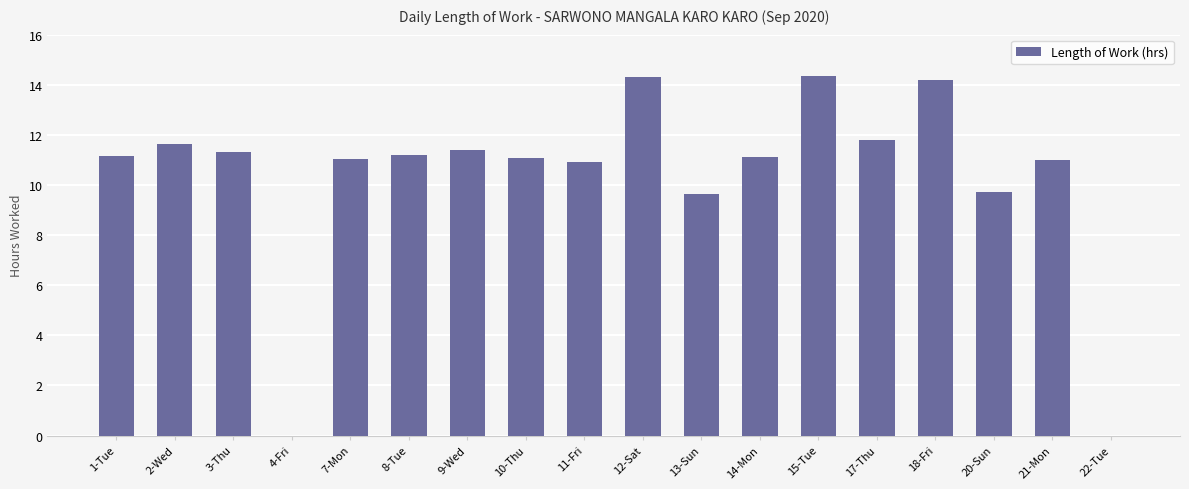

What is the sum of the values at 21-Mon and 9-Wed?

22.4